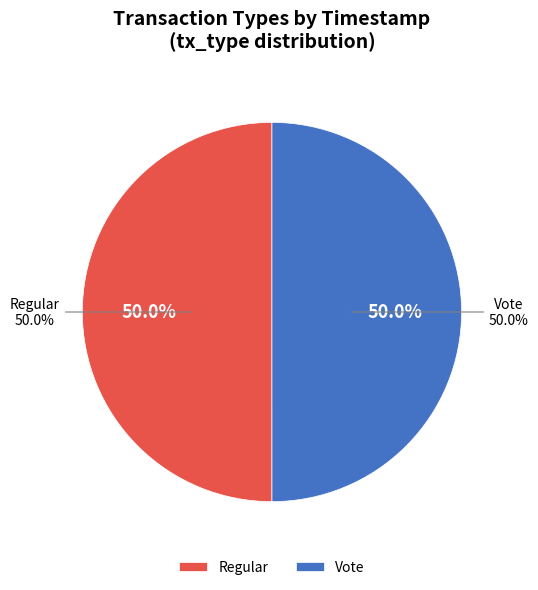

What is the total percentage of Regular and Vote?

100.0%